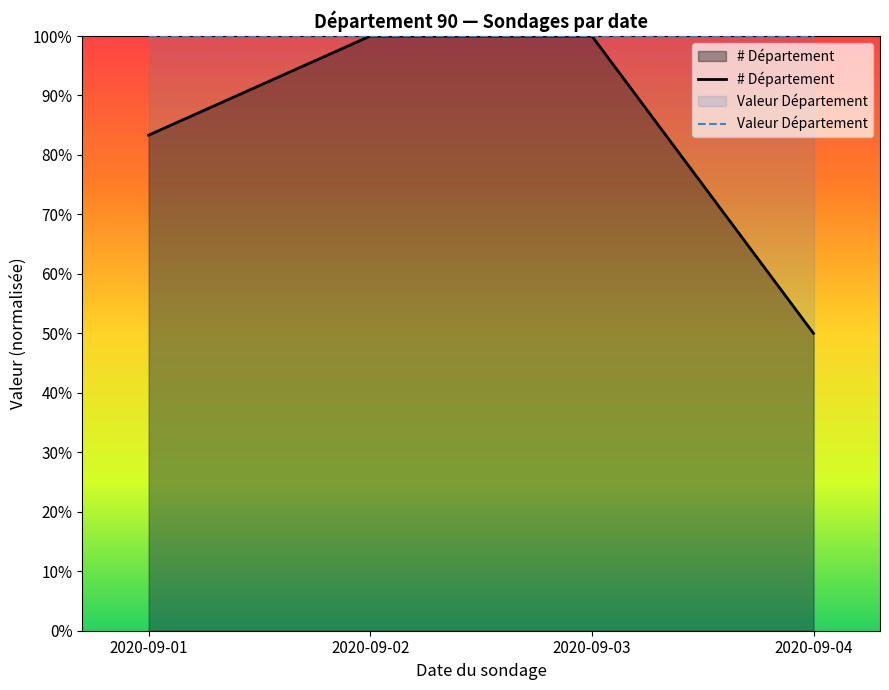

How many lines are shown in the chart?

2